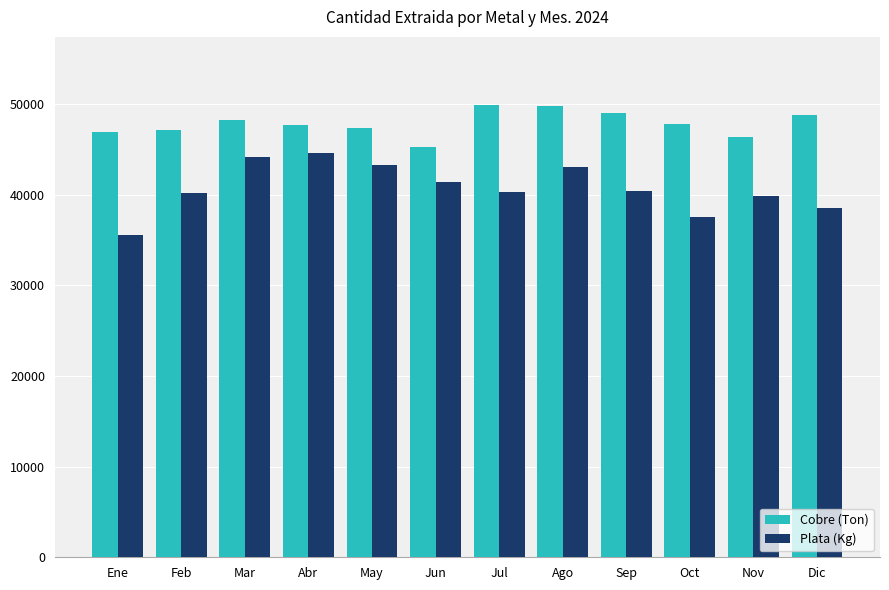

Where does the Plata (Kg) series first go above 40409?

Mar